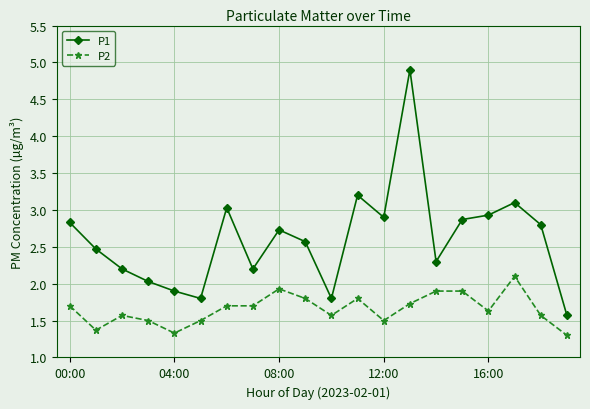

True or false: P2 and P1 intersect in this chart.

False